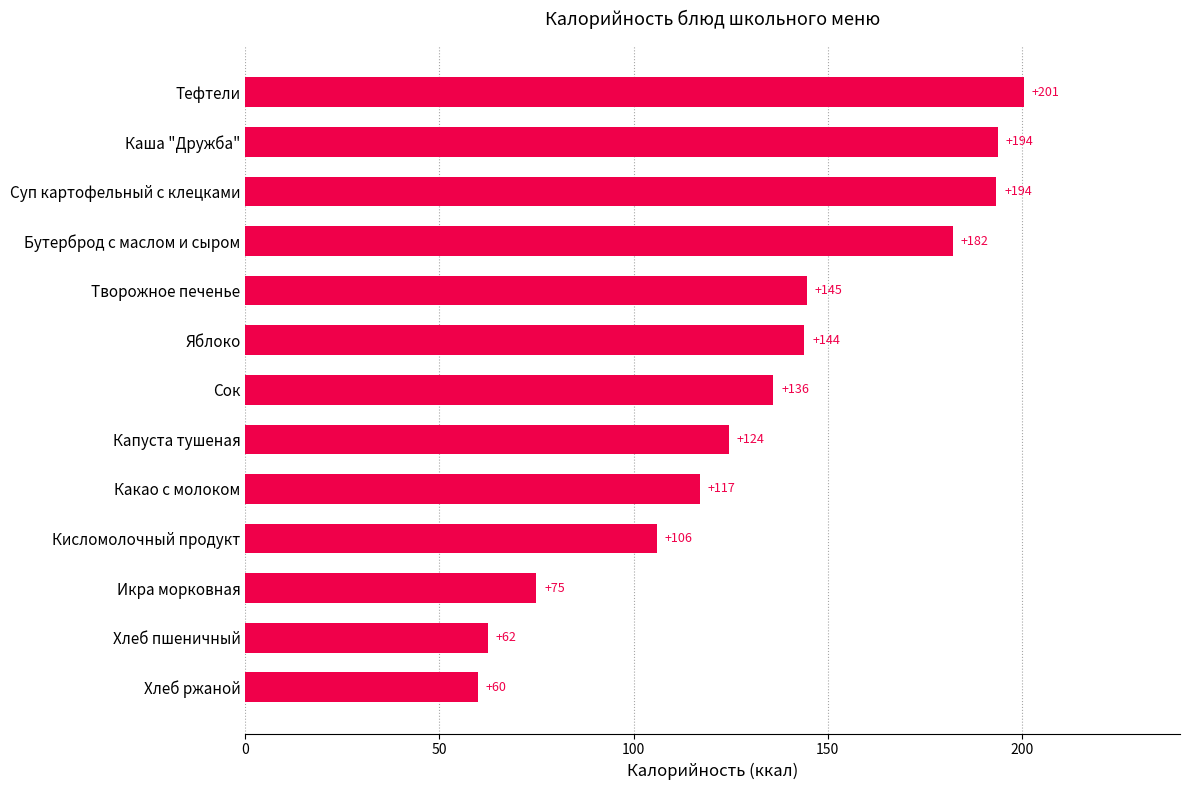

What is the average value?

133.8